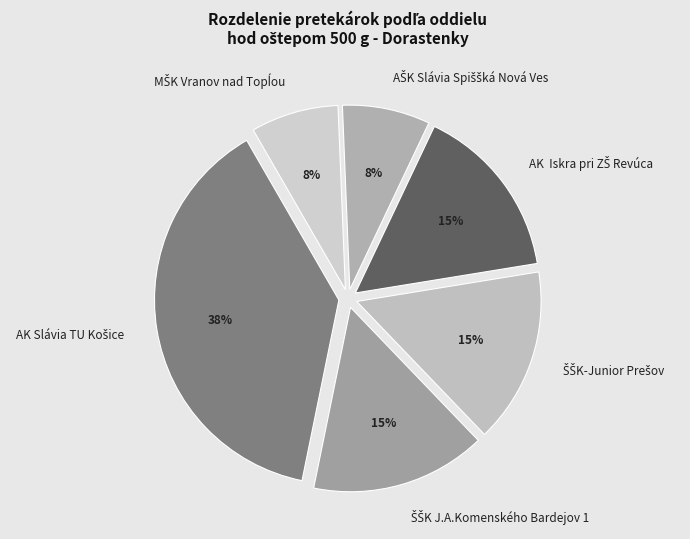

To the nearest percent, what is the average slice percentage?

17%